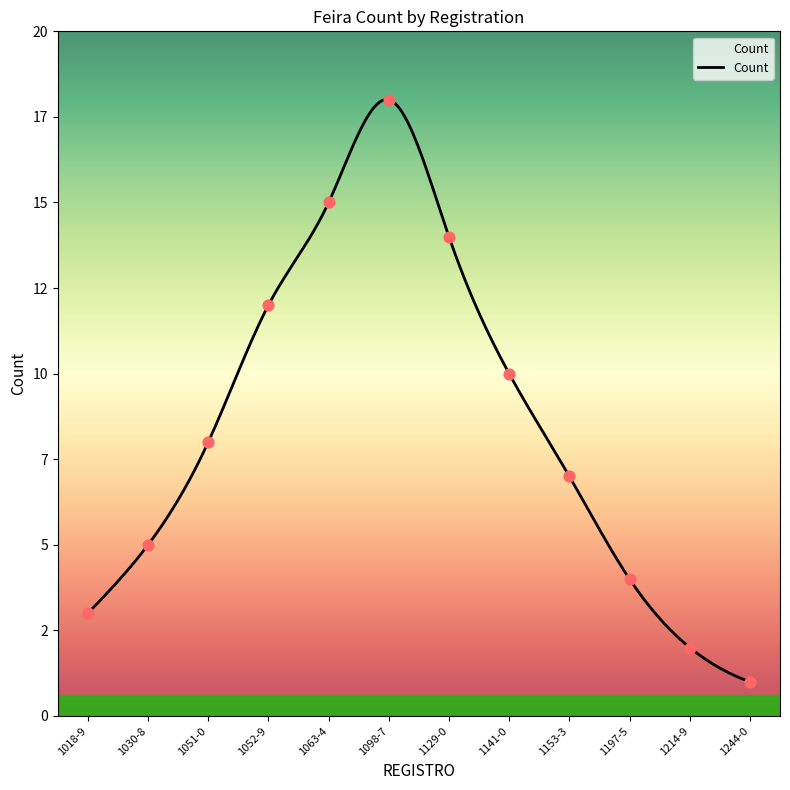

Between 1030-8 and 1051-0, which is larger?

1051-0